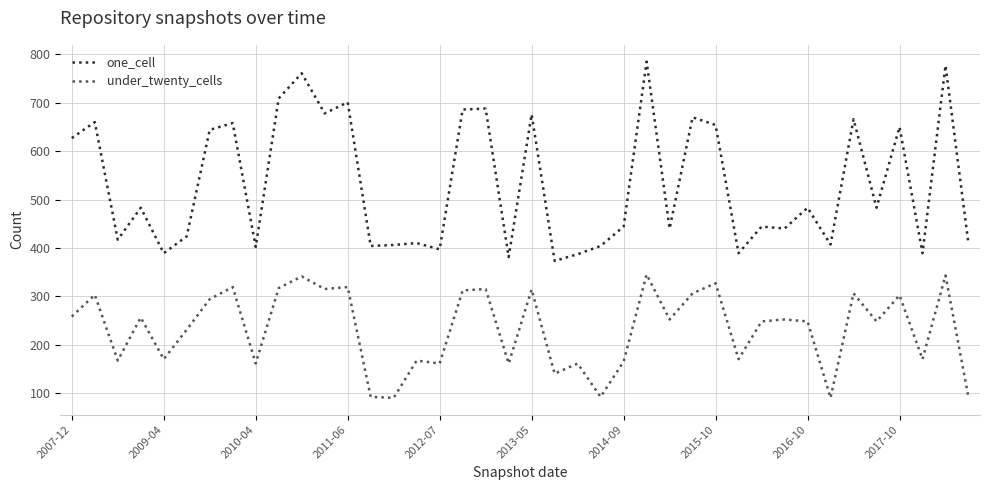

True or false: one_cell and under_twenty_cells intersect in this chart.

False